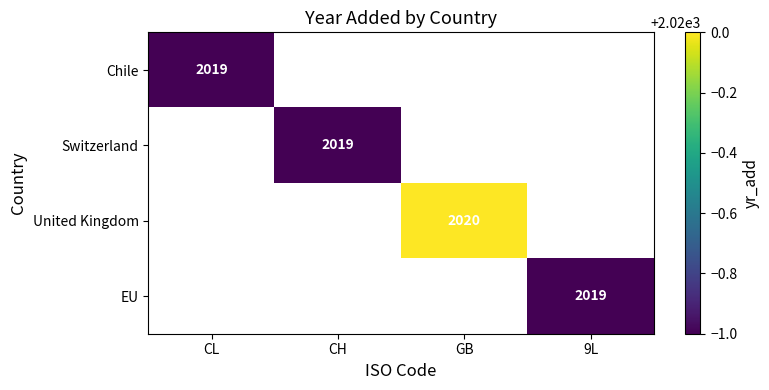

What is the greatest value displayed?

2020.0